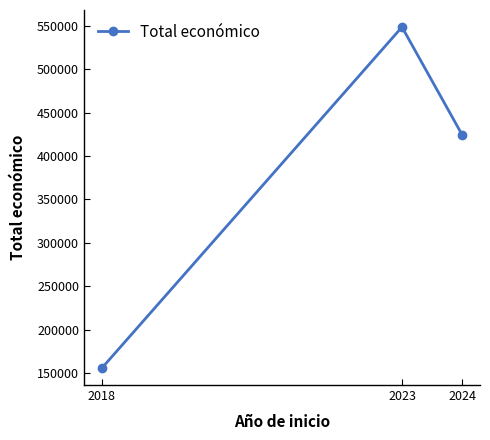

The value at 2018 is 218496. True or false?

False